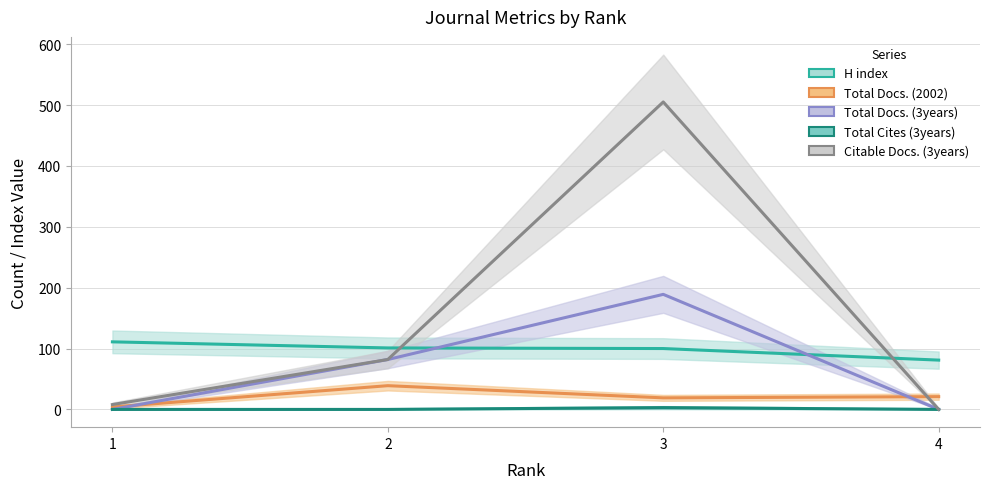

Which category has the lowest value across all series?

1